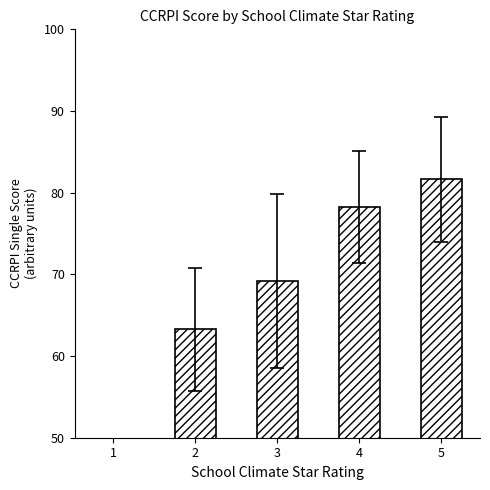

How many bars are there in total?

5